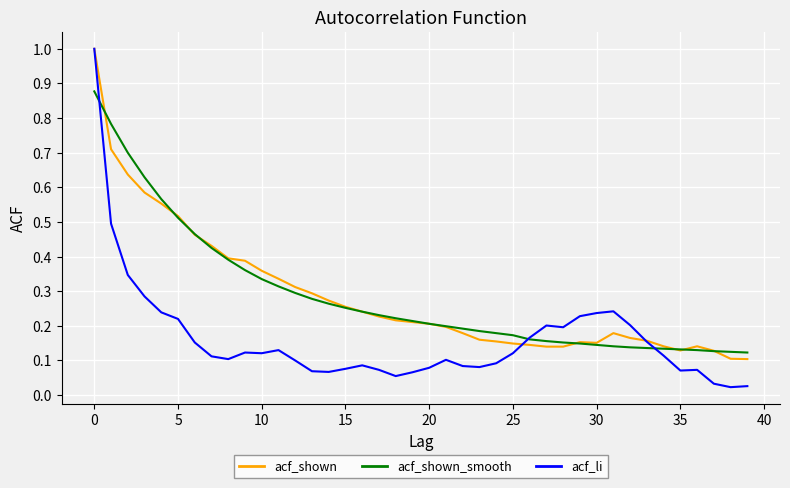

Which series has the largest range (max minus min)?

acf_li